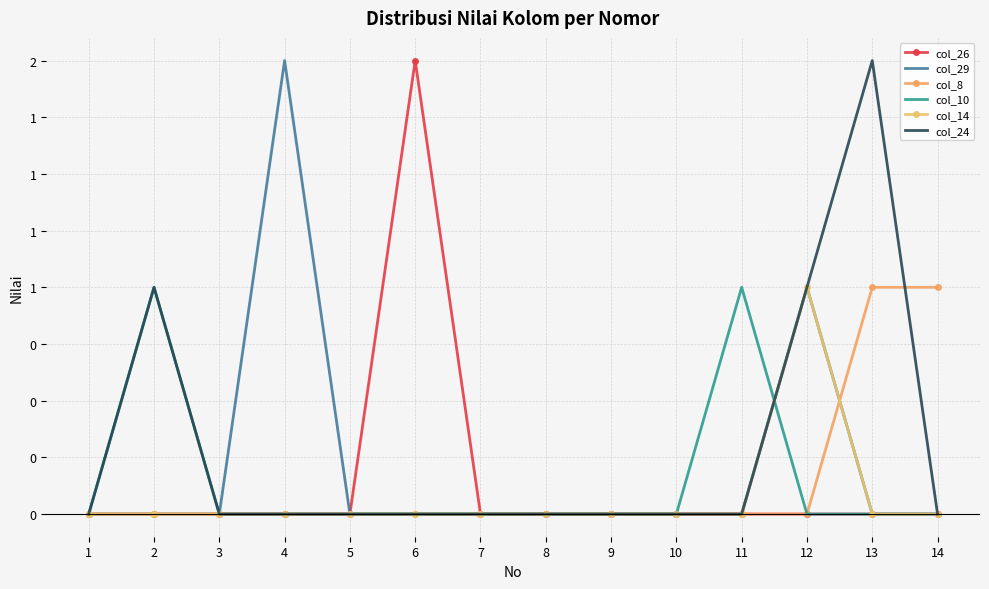

What are all the series names shown in the legend?

col_26, col_29, col_8, col_10, col_14, col_24